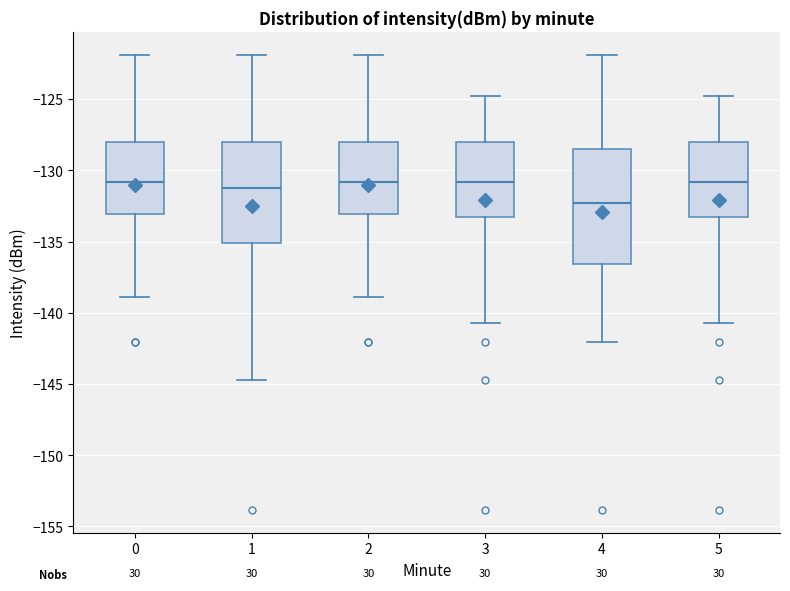

Where does the lower whisker of the box at x = 5 end on the y-axis? The values are not printed on the chart, so give them approximately, as read against the axis.

-140.5